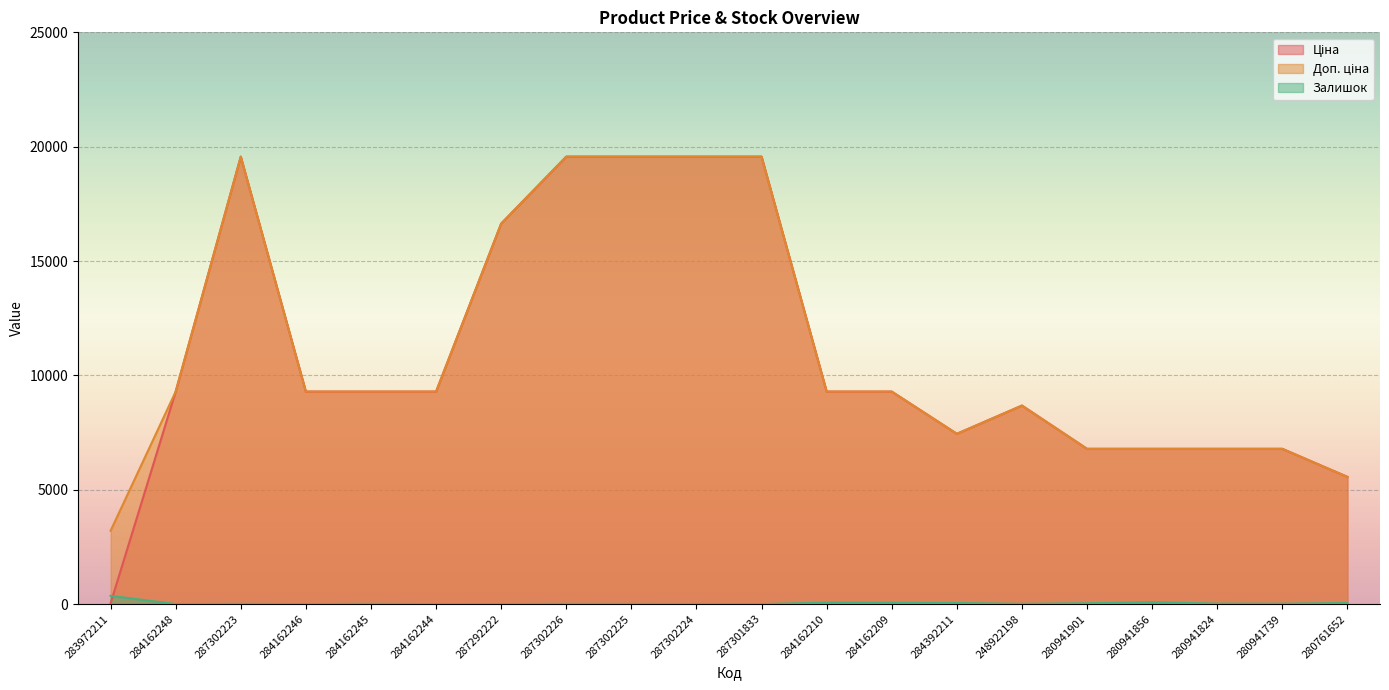

What is the value of the Ціна point at the 11th from the left?

19564.9